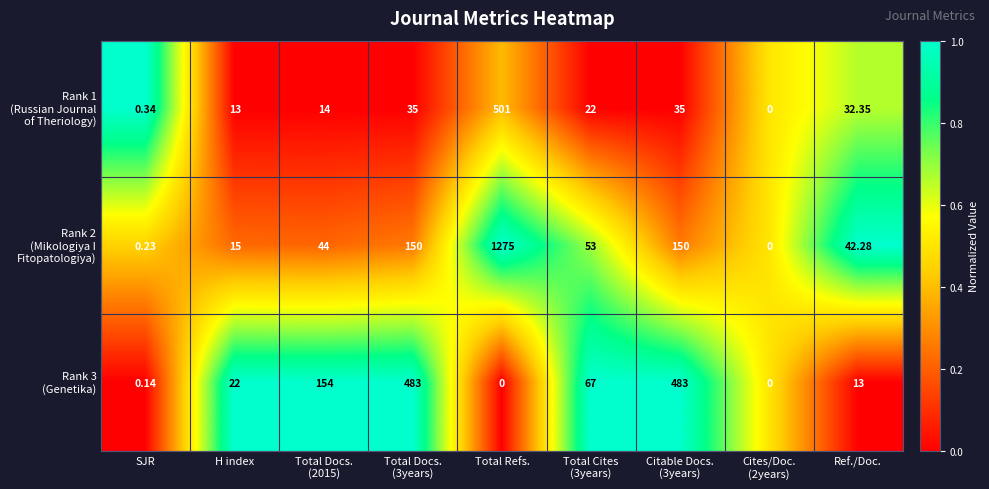

What is the total value across all series at Total Refs.?

1776.0